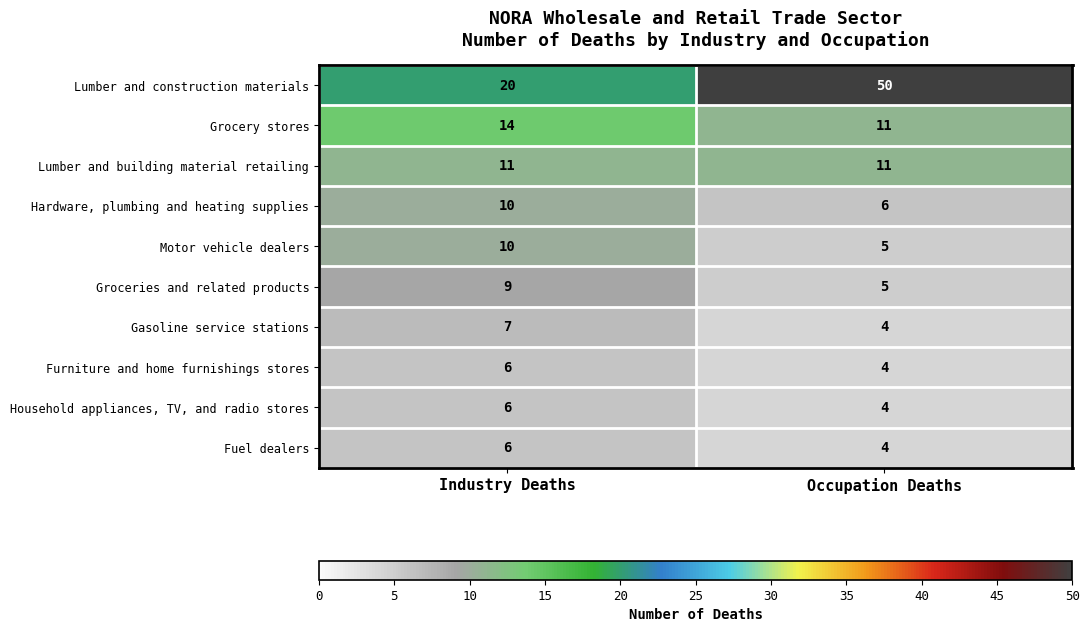

Which series changed the most between Industry Deaths and Occupation Deaths?

Lumber and construction materials